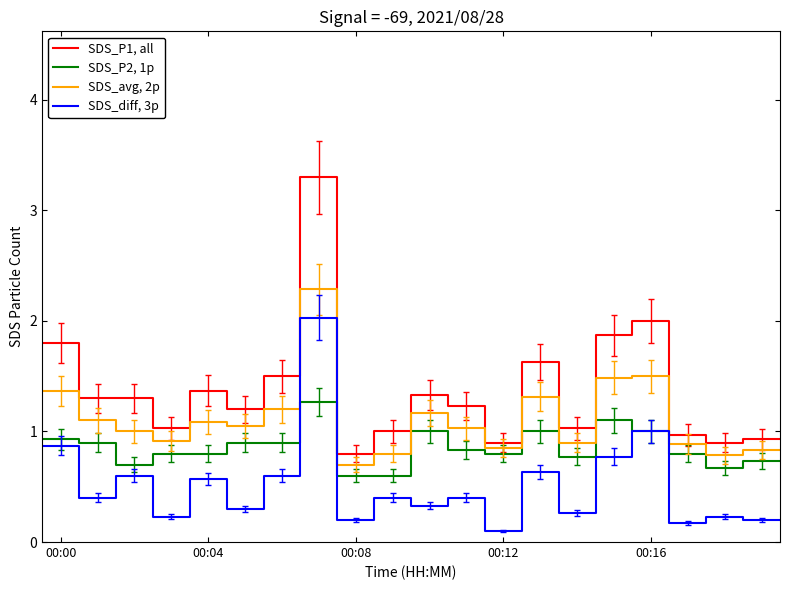

Count the number of data series in this chart.

4